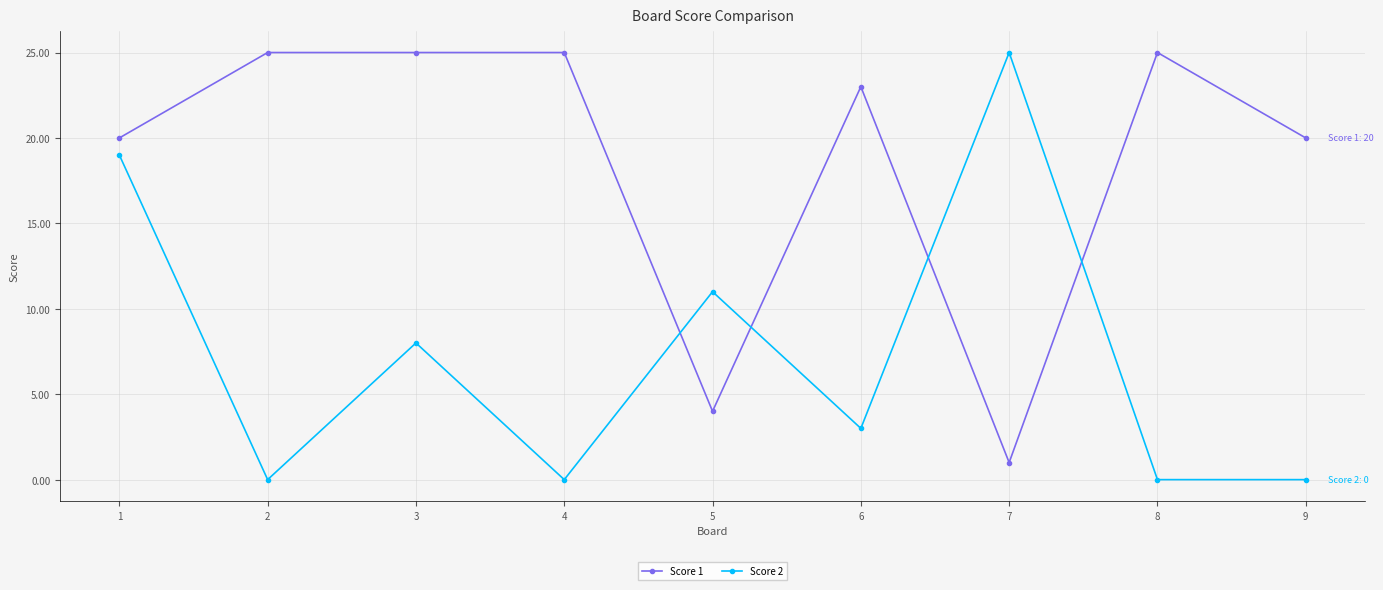

What is the difference between the Score 2 values at 1 and 6?

16